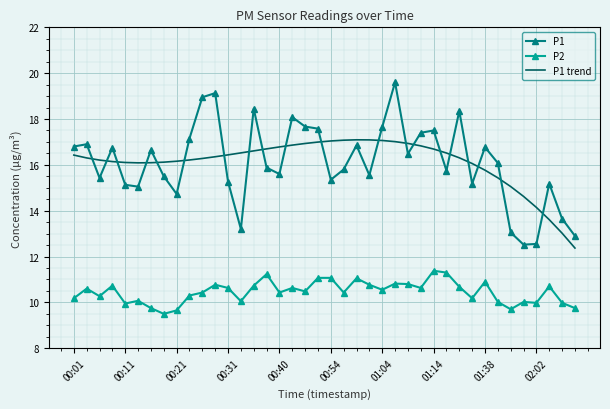

Rank the series by their maximum value, from lowest to highest.

P2, P1 trend, P1